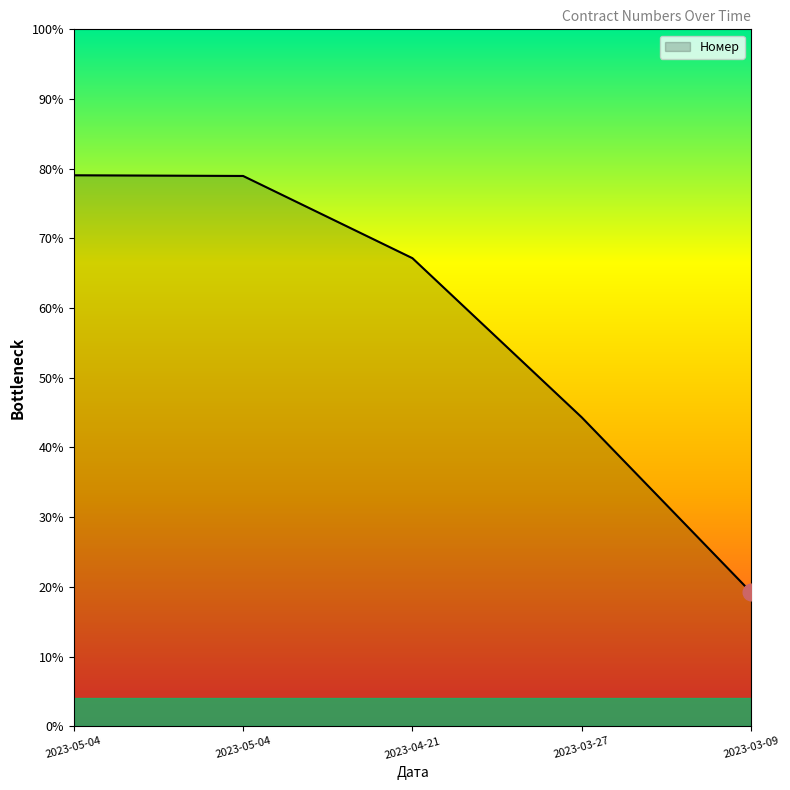

Which category has the lowest value across all series?

2023-03-09